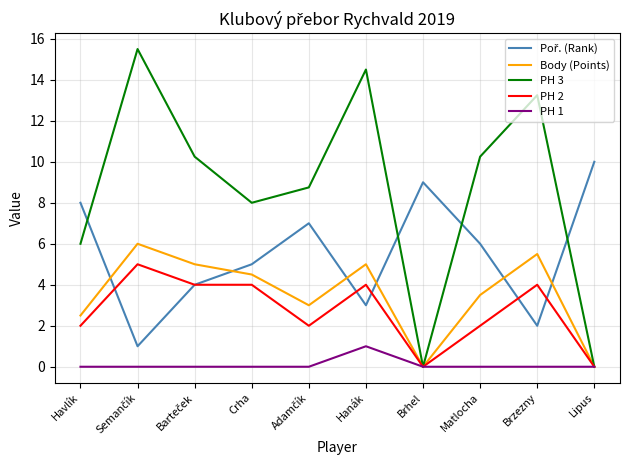

Which series has the widest spread of values?

PH 3